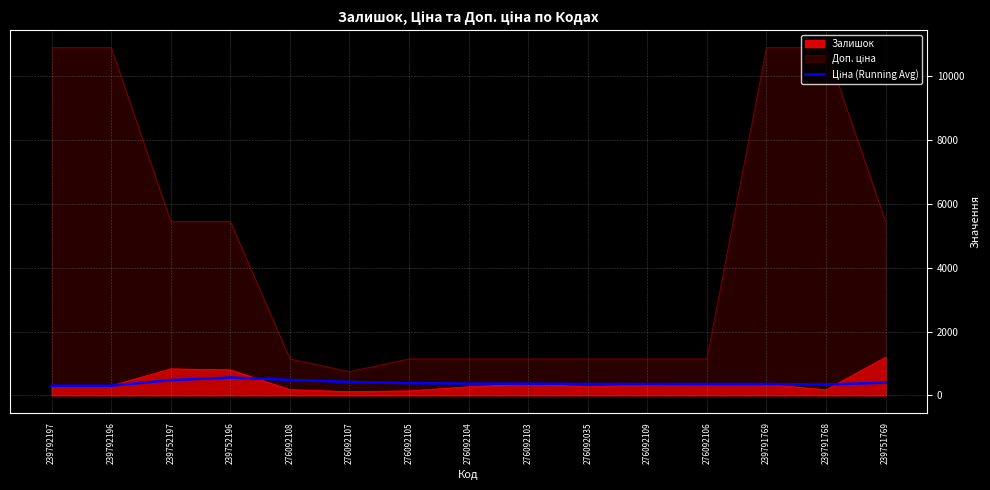

What is the change in value from 276092107 to 276092106?

-67.0